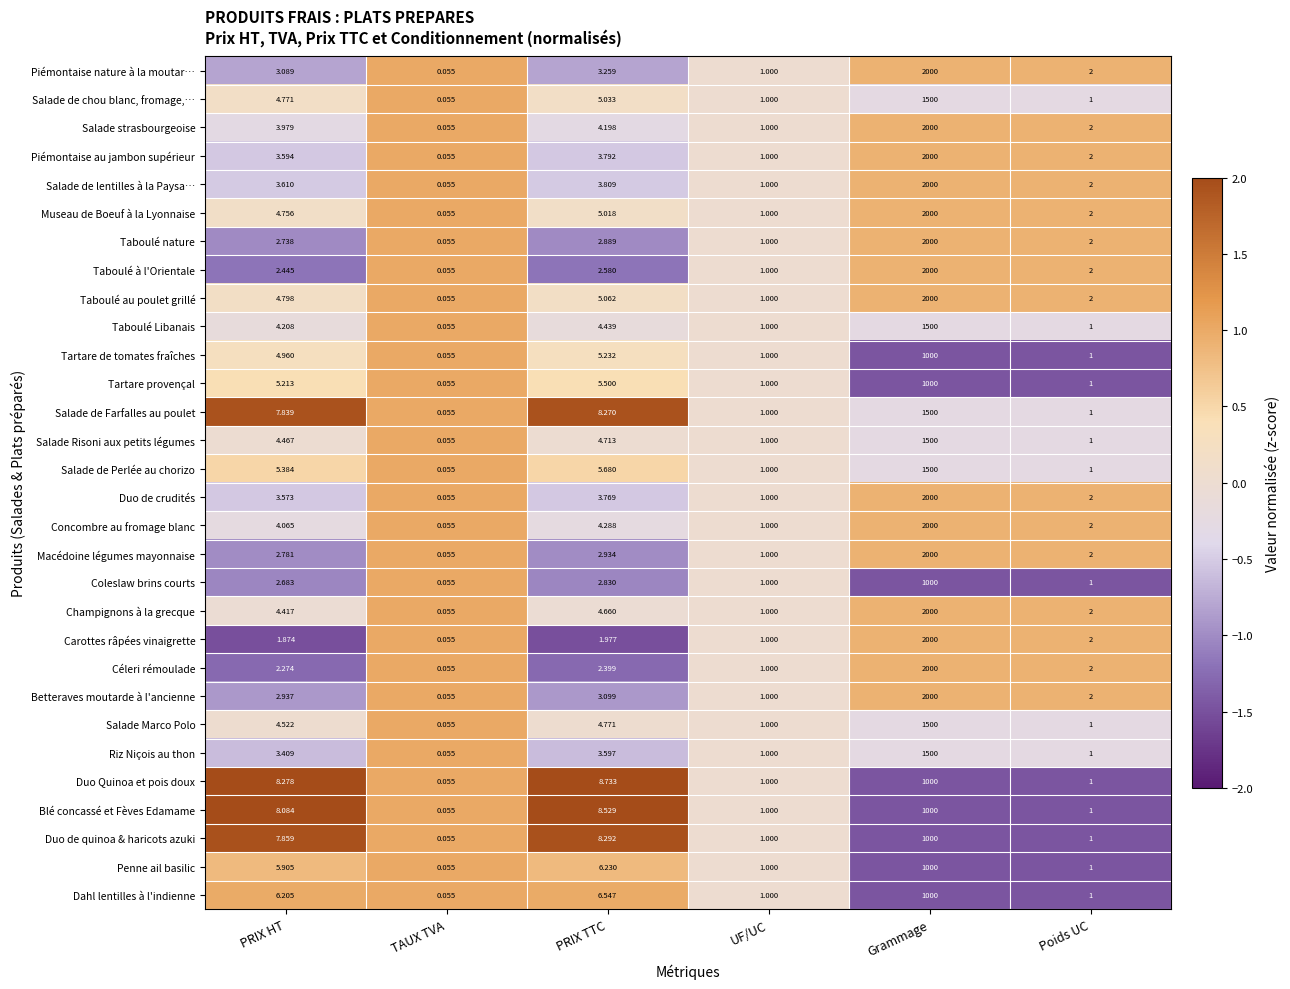

Which category has the highest value in the Tartare provençal series?

Grammage